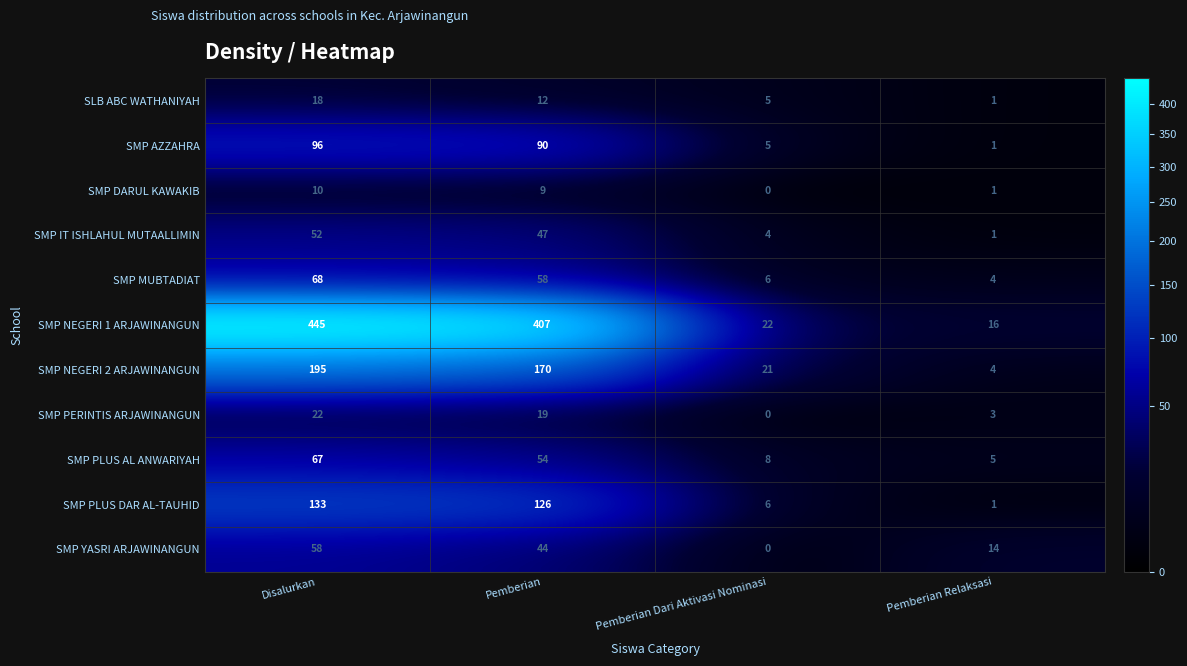

Which series has the largest range (max minus min)?

SMP NEGERI 1 ARJAWINANGUN